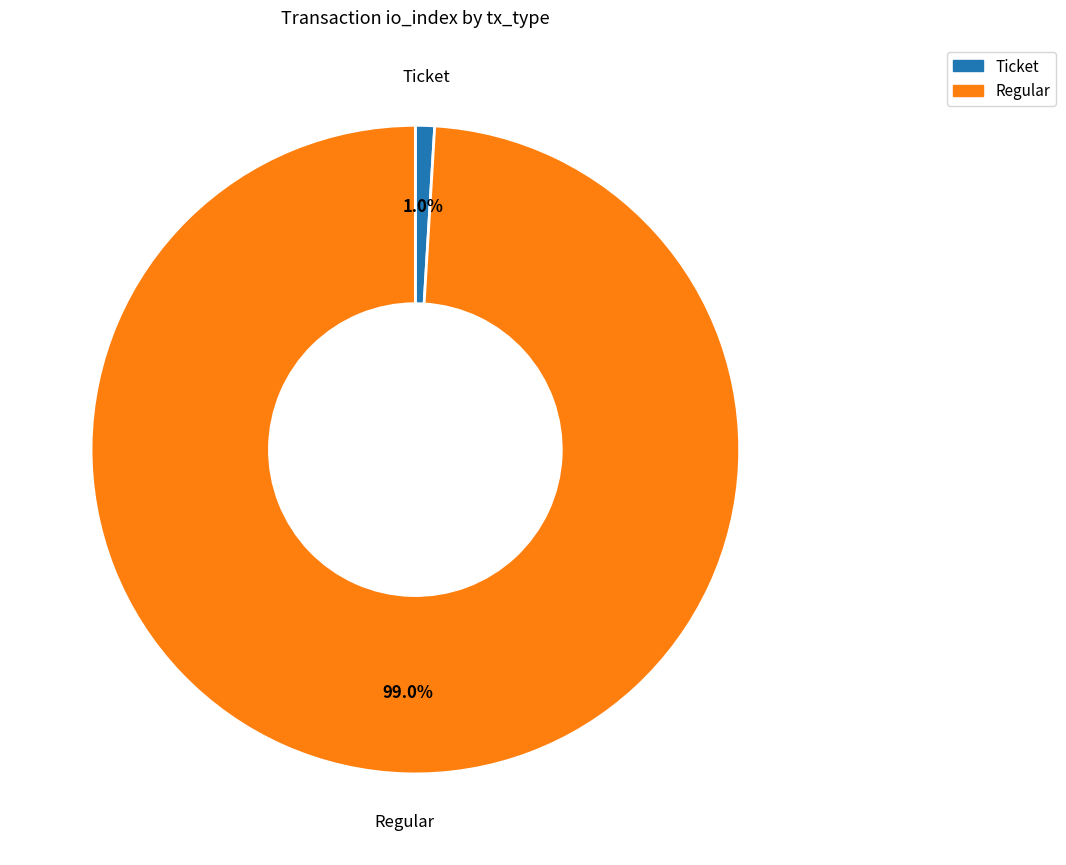

What is the smallest slice in the pie chart?

Ticket